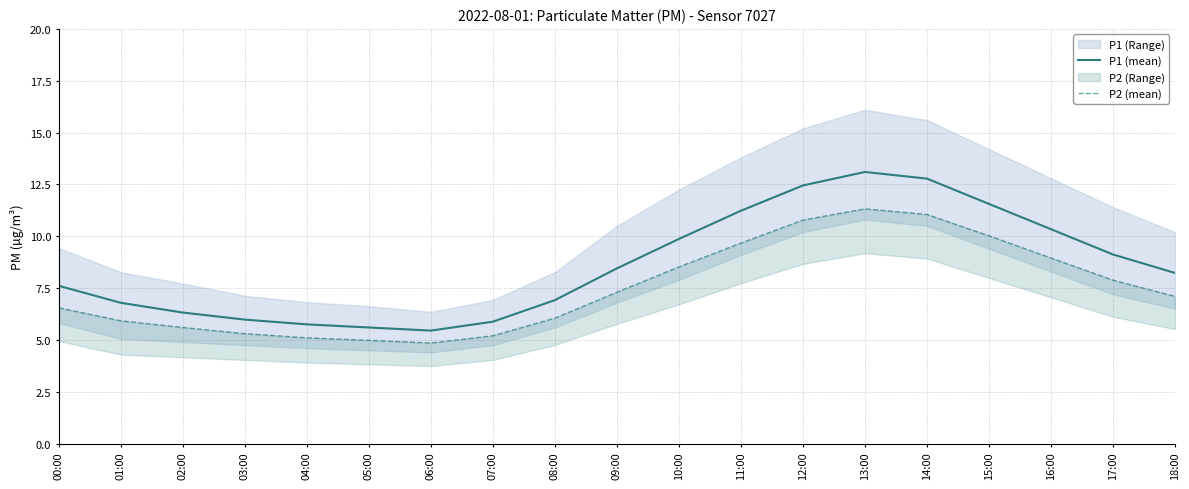

The value of P1 (mean) at 13:00 is 13.1. True or false?

True